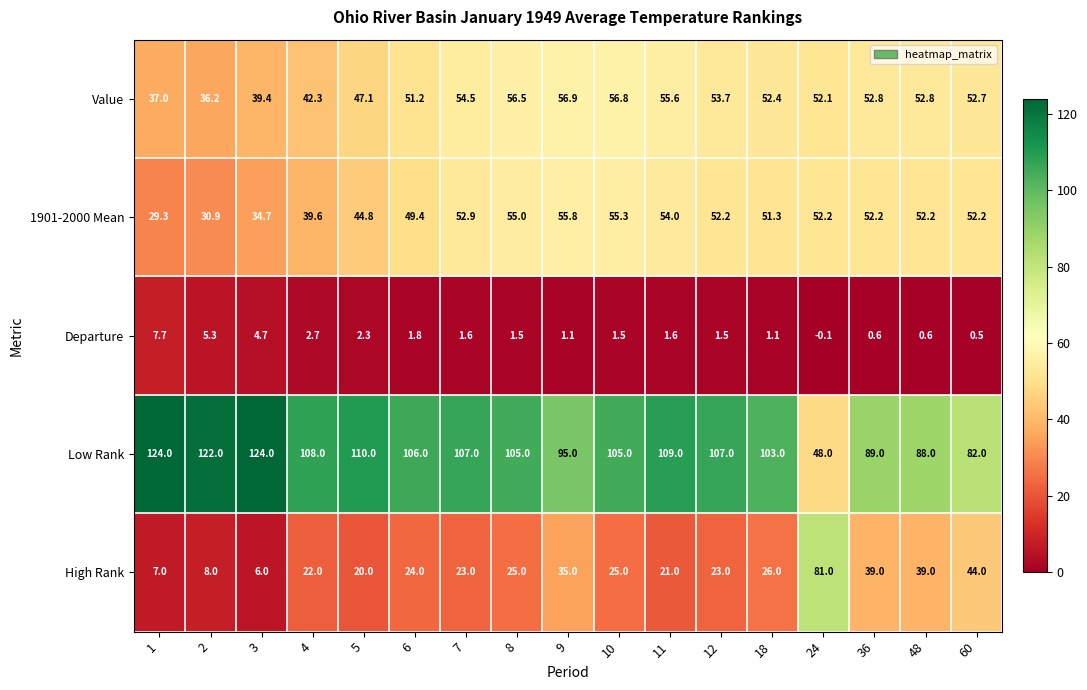

Count the number of categories in the chart.

17